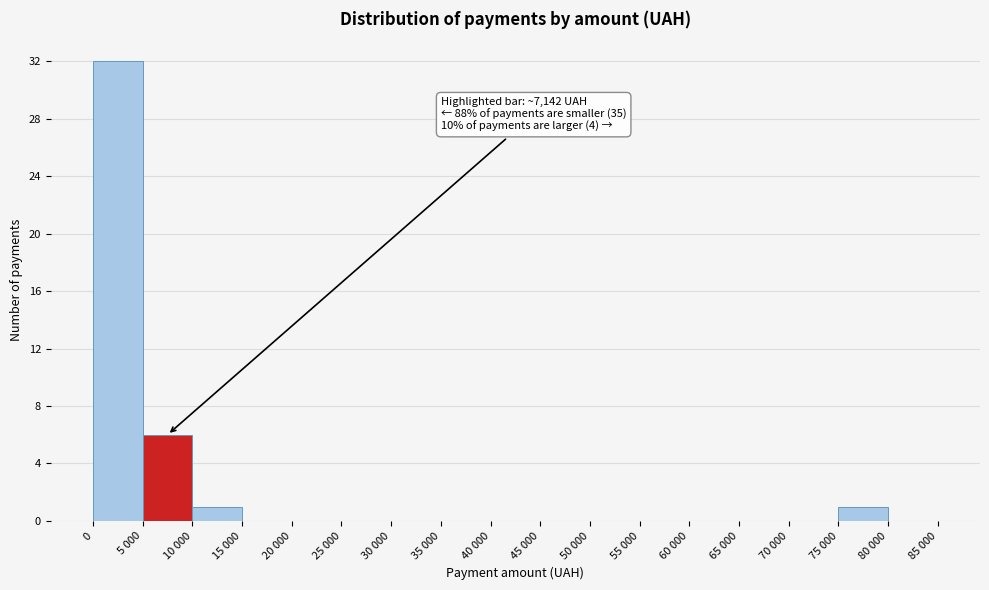

Reading left to right, extract all data points from this chart.

0=32	5 000=6	10 000=1	15 000=0	20 000=0	25 000=0	30 000=0	35 000=0	40 000=0	45 000=0	50 000=0	55 000=0	60 000=0	65 000=0	70 000=0	75 000=1	80 000=0